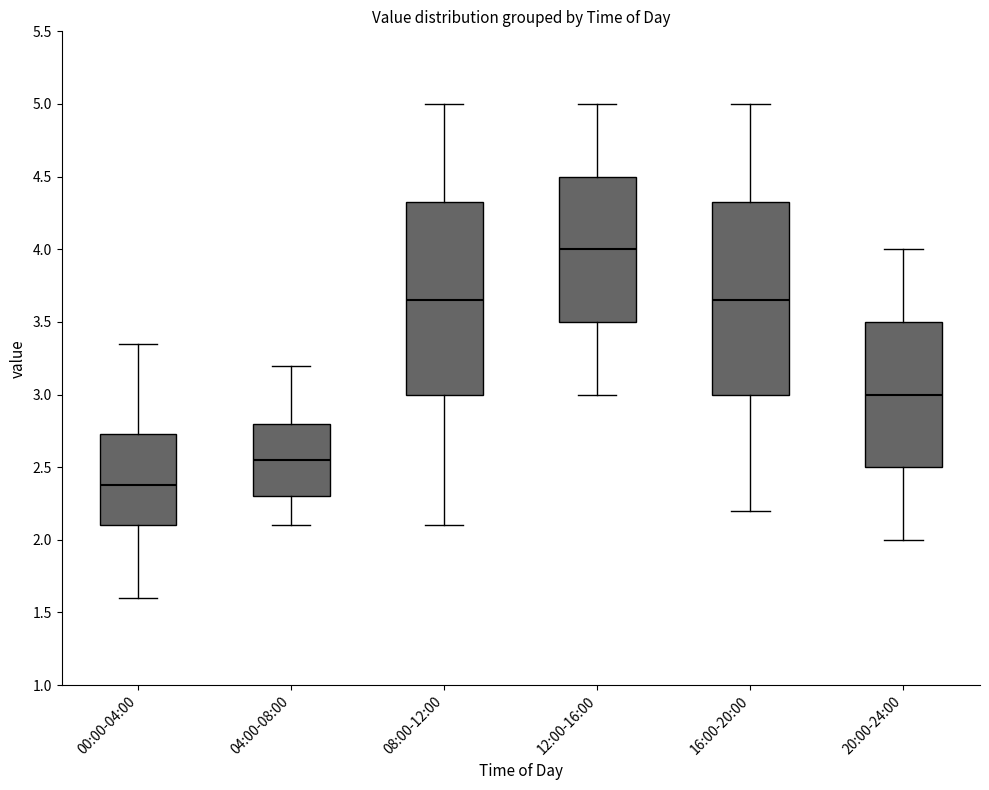

Reading left to right, read every box against the y-axis: the position of its median line, the range the box covers, and the ends of its whiskers. The values are not printed on the chart, so give them approximately, as read against the axis.

00:00-04:00: median 2.40, box 2.10 to 2.75, whiskers 1.60 to 3.35
04:00-08:00: median 2.55, box 2.30 to 2.80, whiskers 2.10 to 3.20
08:00-12:00: median 3.65, box 3.00 to 4.35, whiskers 2.10 to 5.00
12:00-16:00: median 4.00, box 3.50 to 4.50, whiskers 3.00 to 5.00
16:00-20:00: median 3.65, box 3.00 to 4.35, whiskers 2.20 to 5.00
20:00-24:00: median 3.00, box 2.50 to 3.50, whiskers 2.00 to 4.00